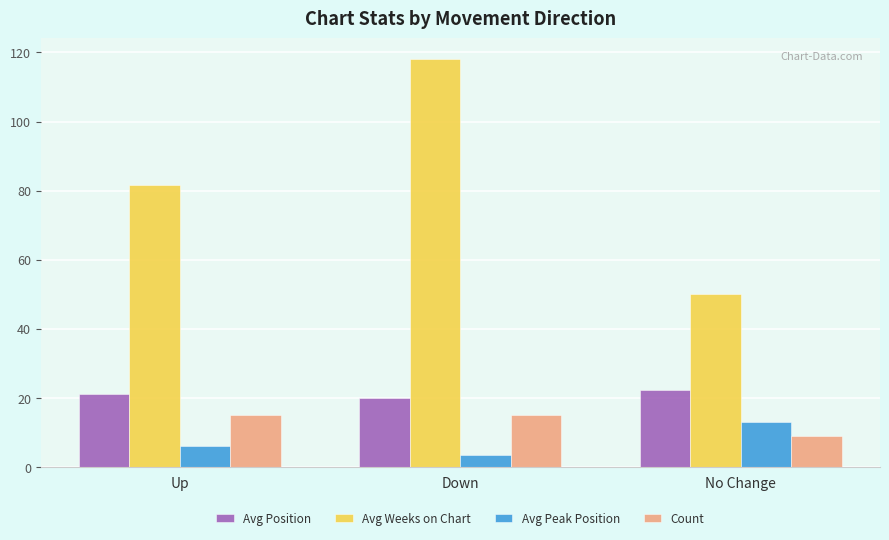

True or false: Avg Position has a value of 22.4 at No Change.

True